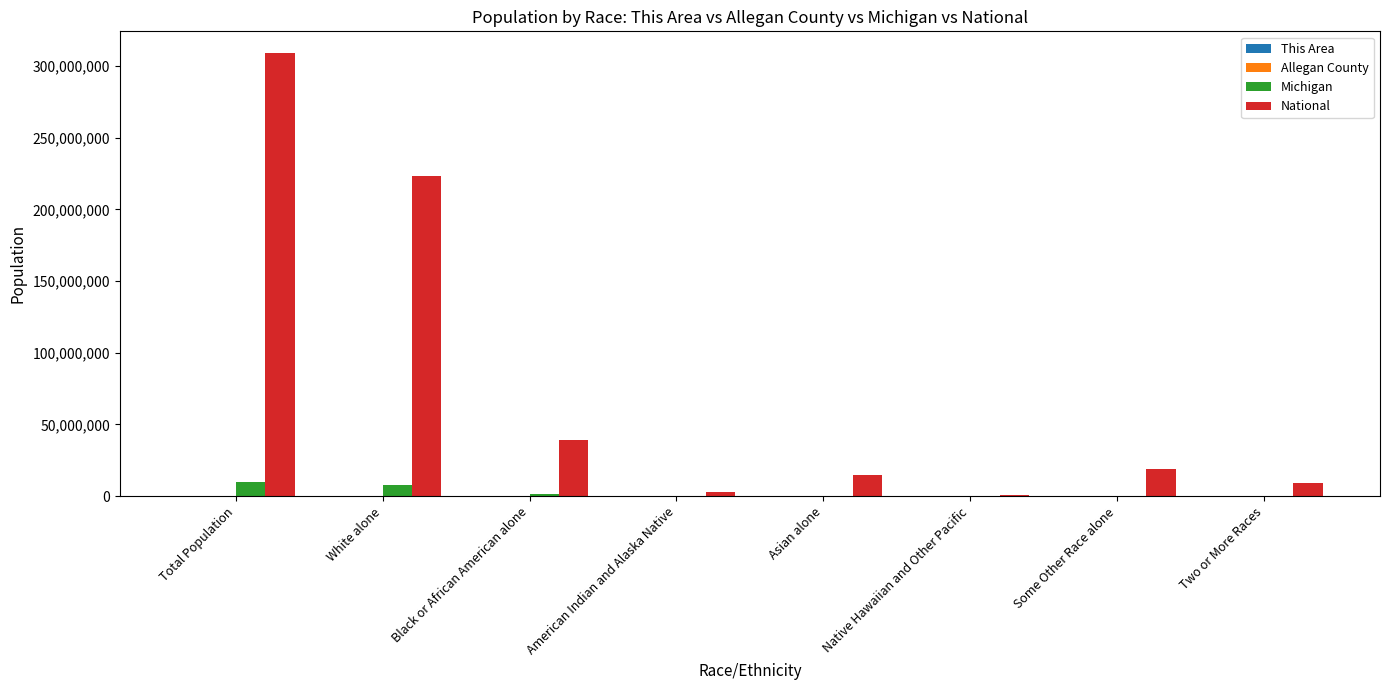

Which series has the largest total across all categories?

National